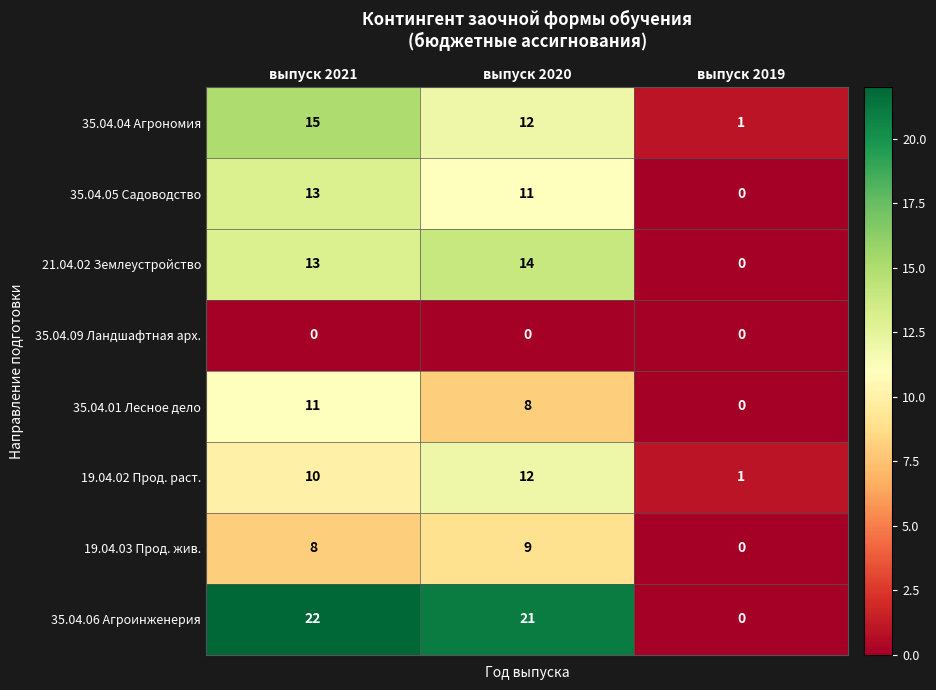

How many categories are shown in the chart?

3